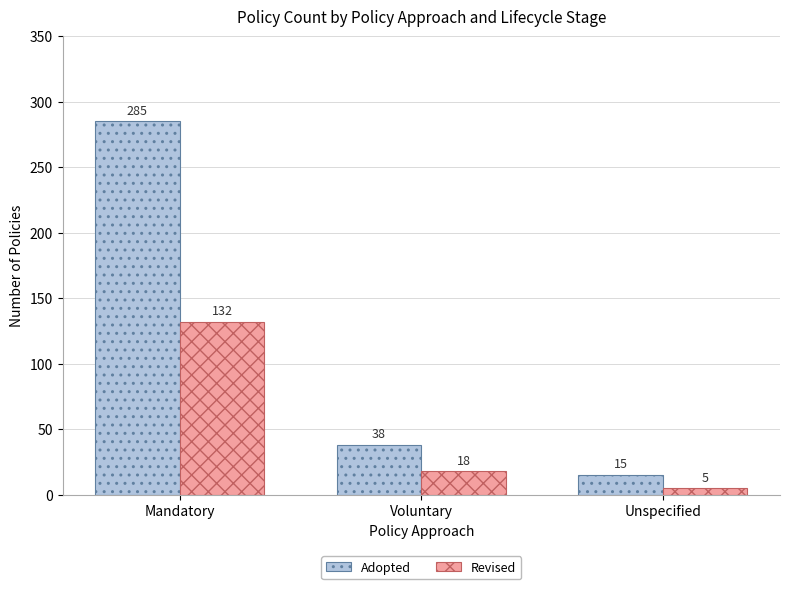

What is the average value of the Adopted series?

113